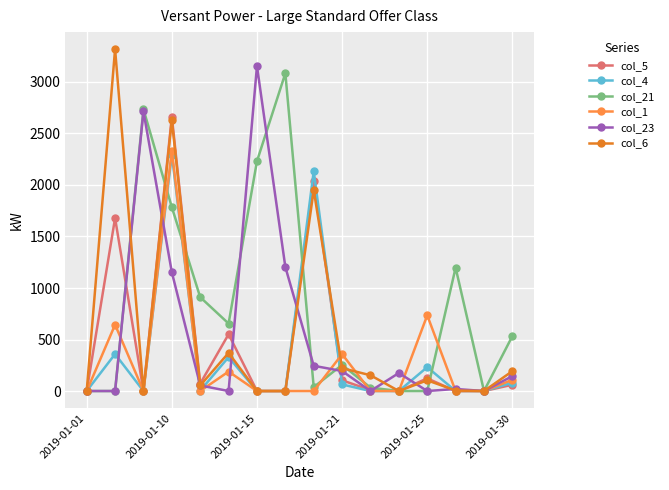

How many distinct data groups are displayed?

6